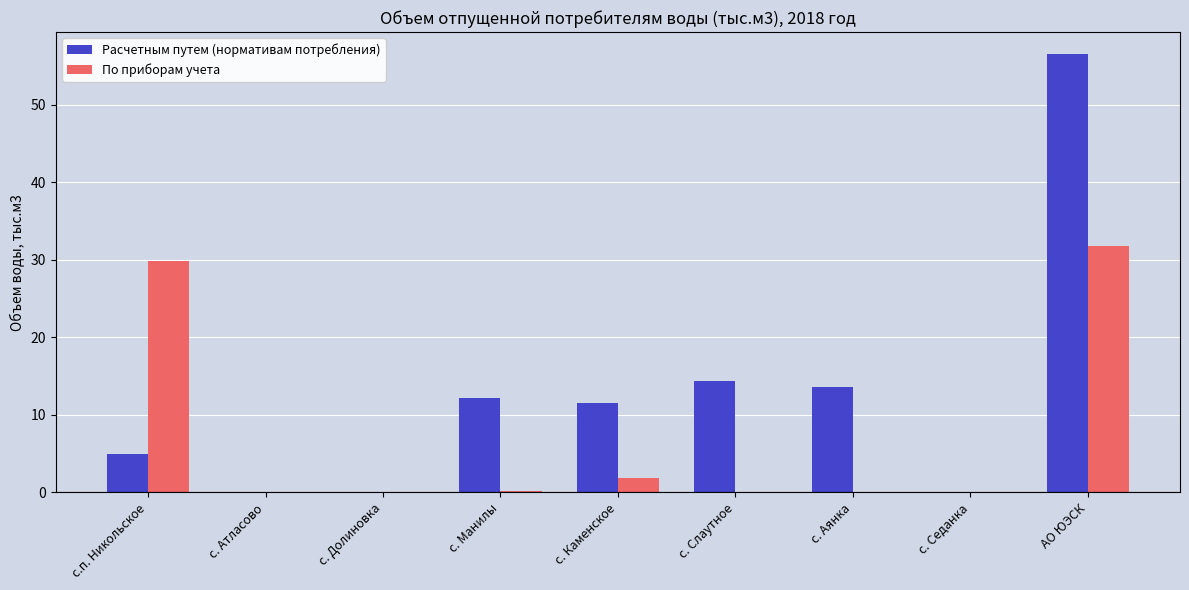

The По приборам учета series shows 29.8 at с.п. Никольское. True or false?

True